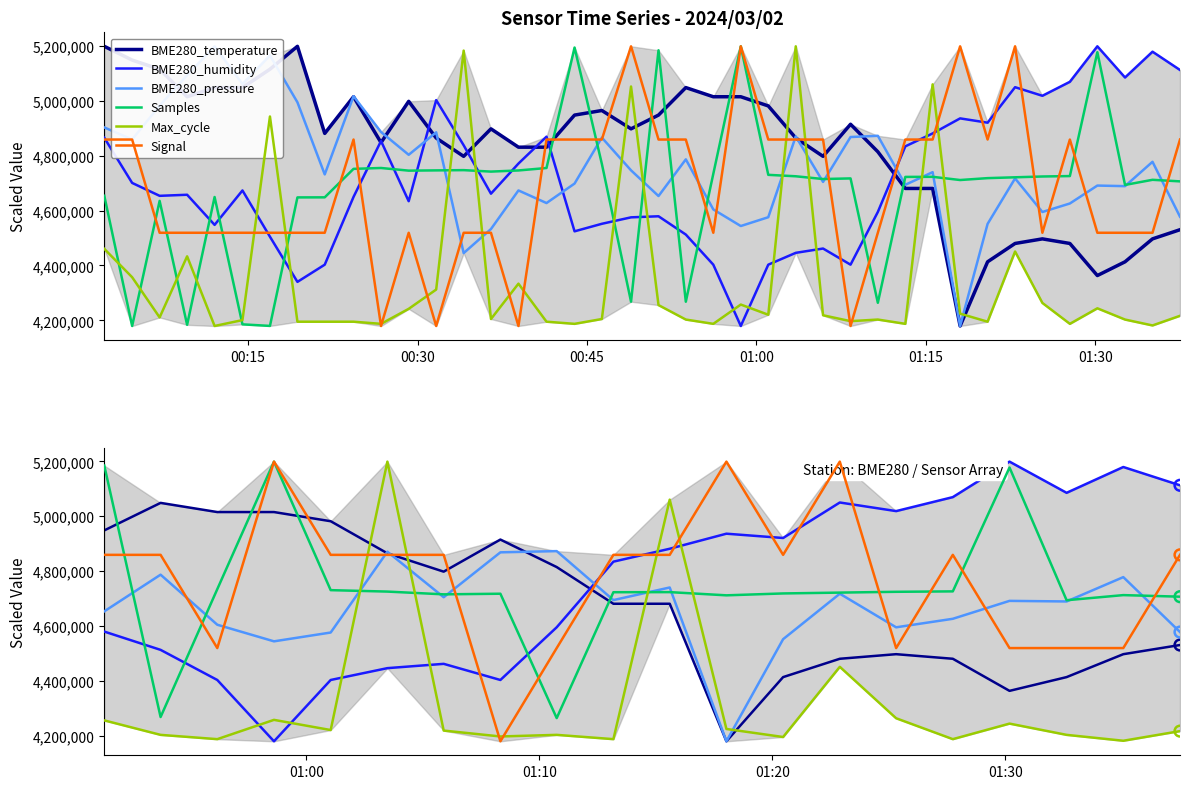

Which series contains the lowest Y value?

BME280_temperature